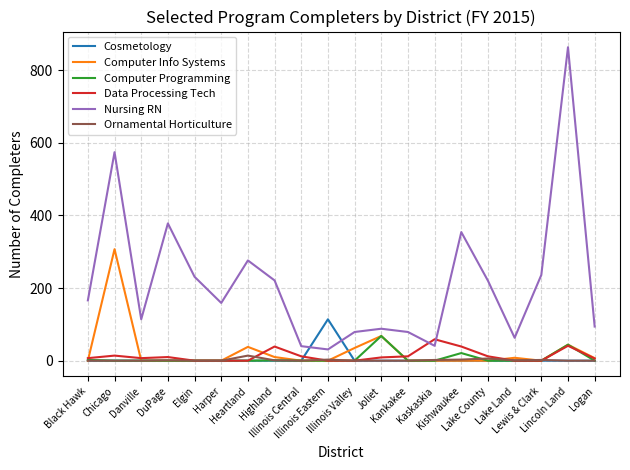

Which series has the largest total across all categories?

Nursing RN